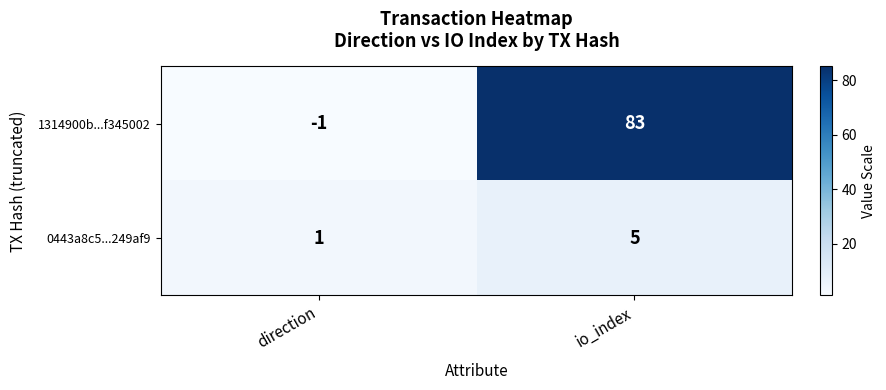

What is the difference between the maximum and minimum values in the 0443a8c5...249af9 series?

4